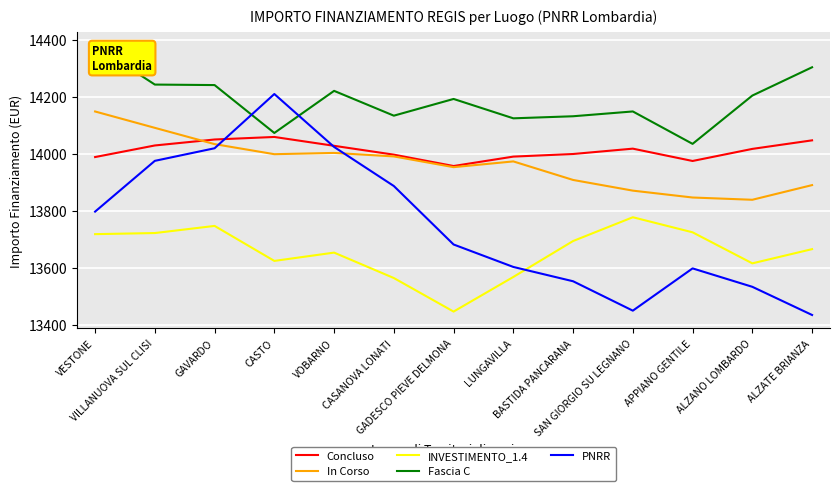

Read the In Corso value at GAVARDO.

14034.0